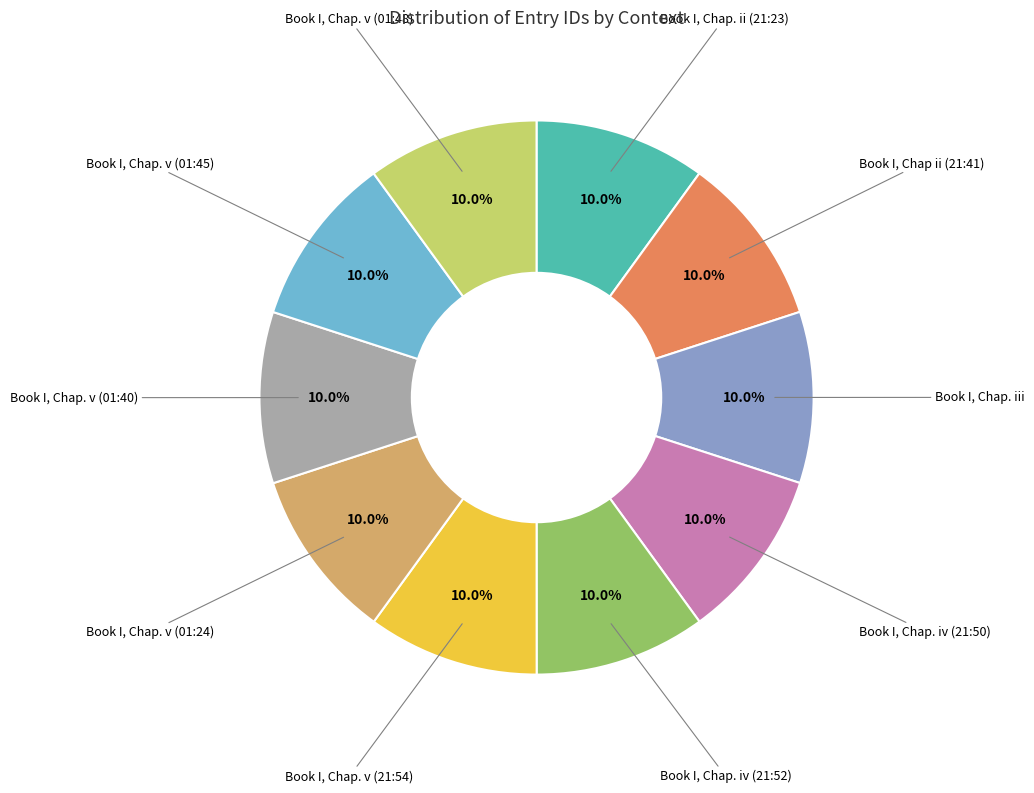

To the nearest percent, what is the combined percentage of Book I, Chap ii (21:41) and Book I, Chap. iii?

20%